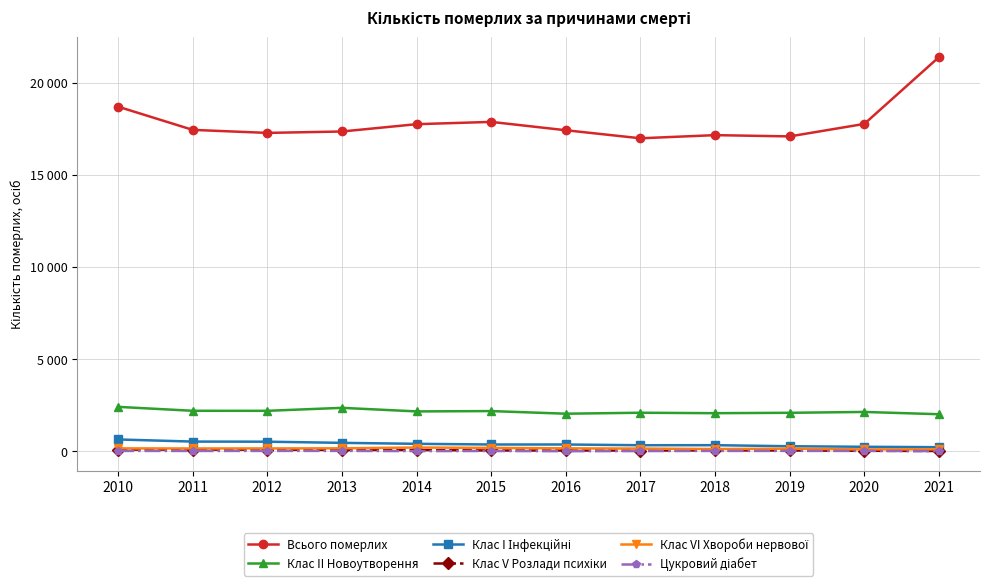

What is the value of the Клас VI Хвороби нервової point at the 3rd from the left?

166